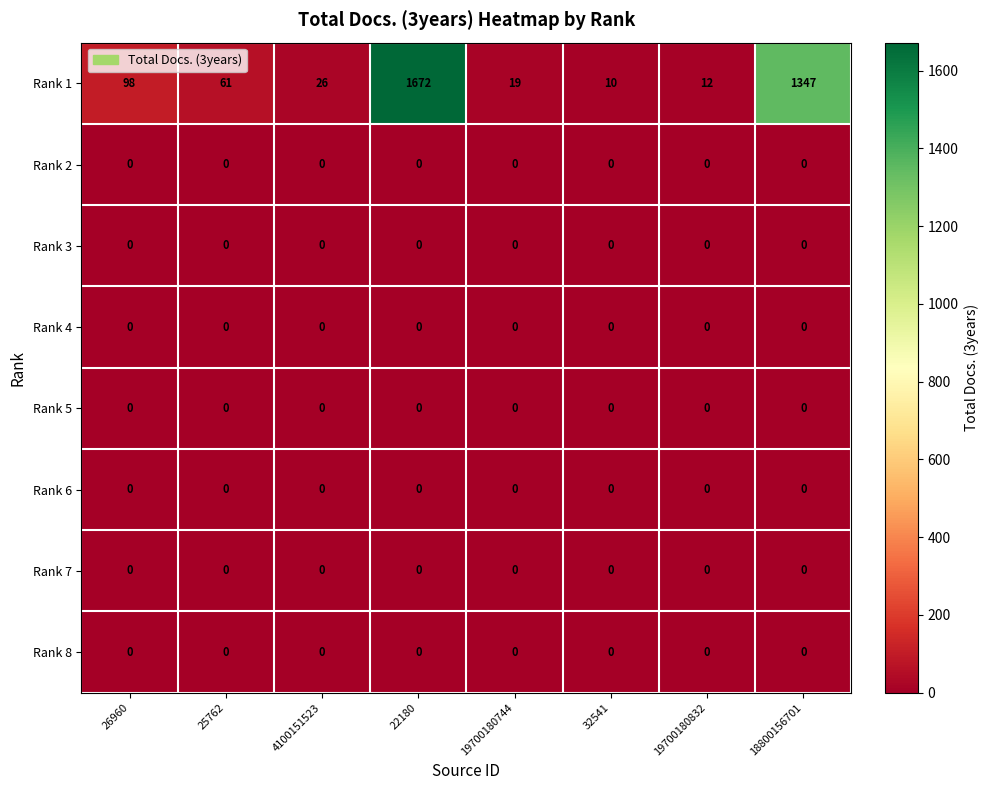

What is the greatest value displayed?

1672